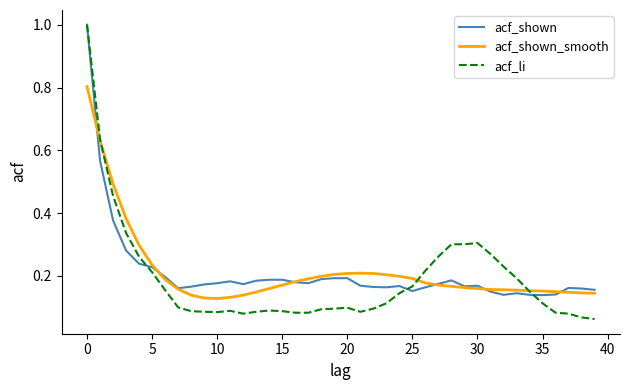

What is the maximum value for acf_shown?

1.0